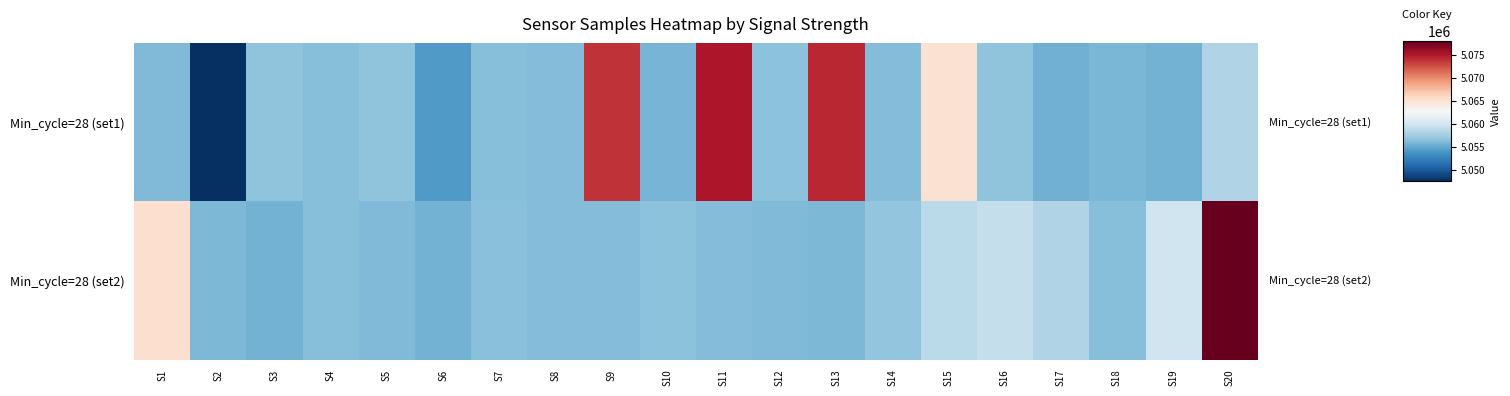

At which category is the sum across all series the highest?

S20